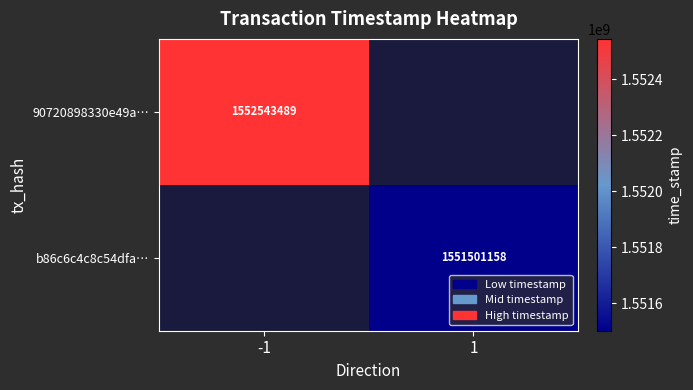

Is it true that b86c6c4c8c54dfa… equals 1551501158 at 1?

True